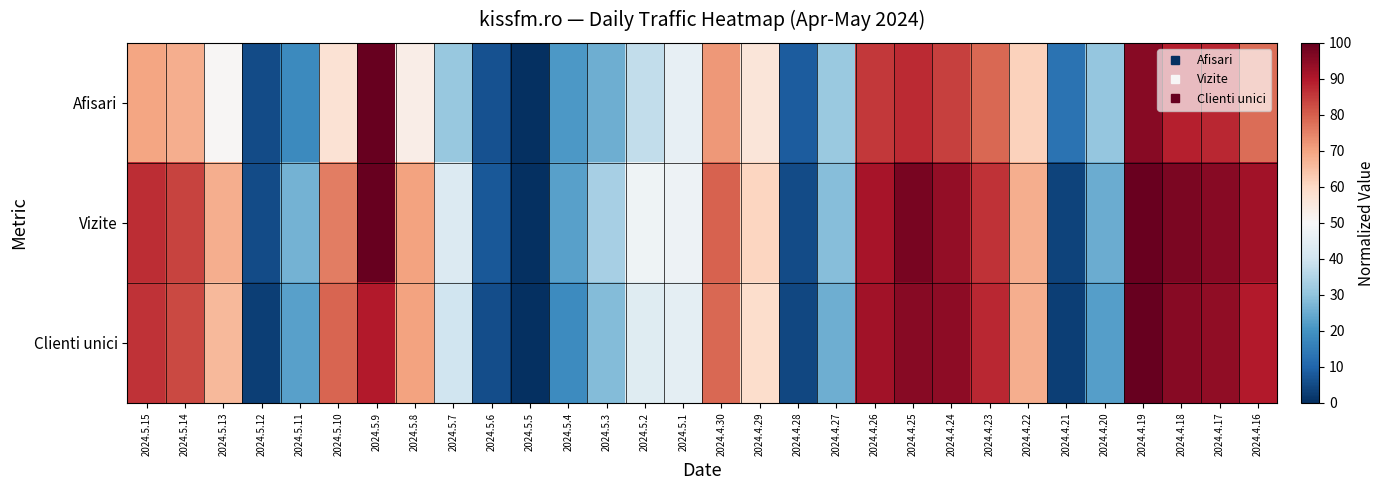

Which series has the largest total across all categories?

Vizite